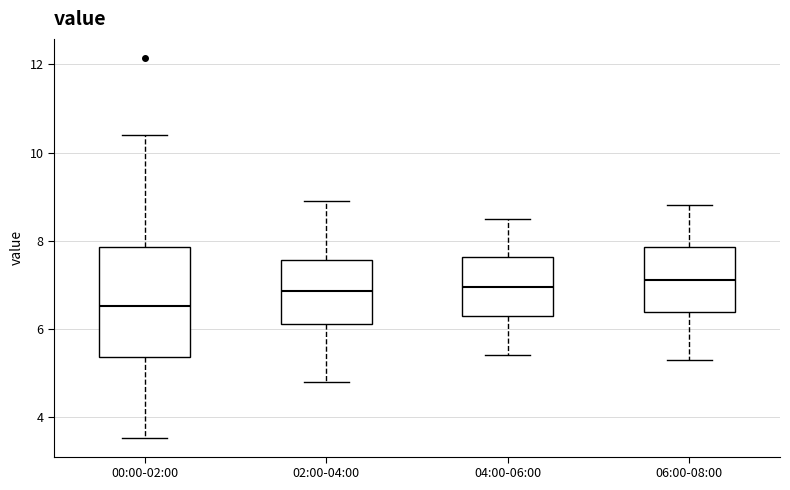

Reading left to right, read every box against the y-axis: the position of its median line, the range the box covers, and the ends of its whiskers. The values are not printed on the chart, so give them approximately, as read against the axis.

00:00-02:00: median 6.6, box 5.4 to 7.8, whiskers 3.6 to 10.4
02:00-04:00: median 6.8, box 6.2 to 7.6, whiskers 4.8 to 9.0
04:00-06:00: median 7.0, box 6.4 to 7.6, whiskers 5.4 to 8.6
06:00-08:00: median 7.2, box 6.4 to 7.8, whiskers 5.4 to 8.8